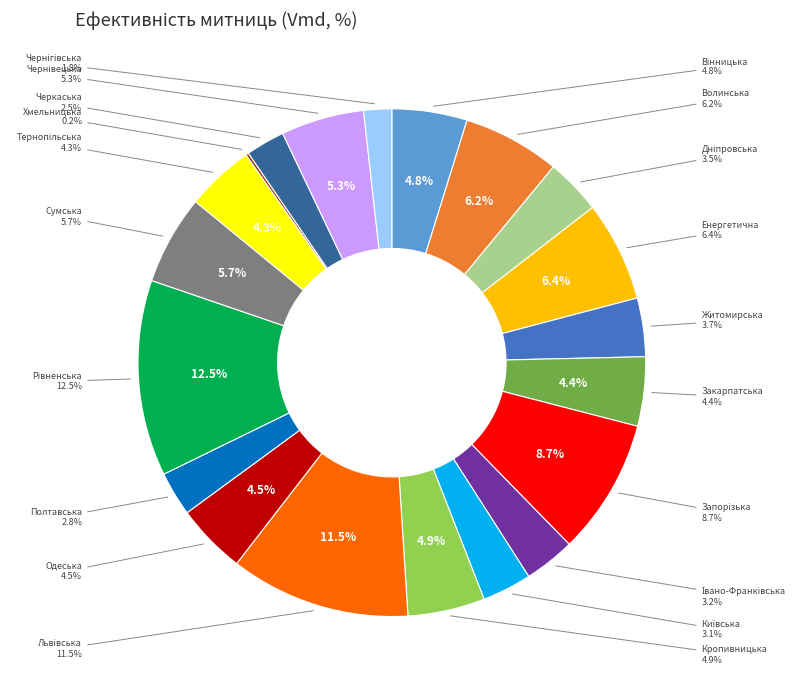

Does Рівненська represent more than half of the total?

No